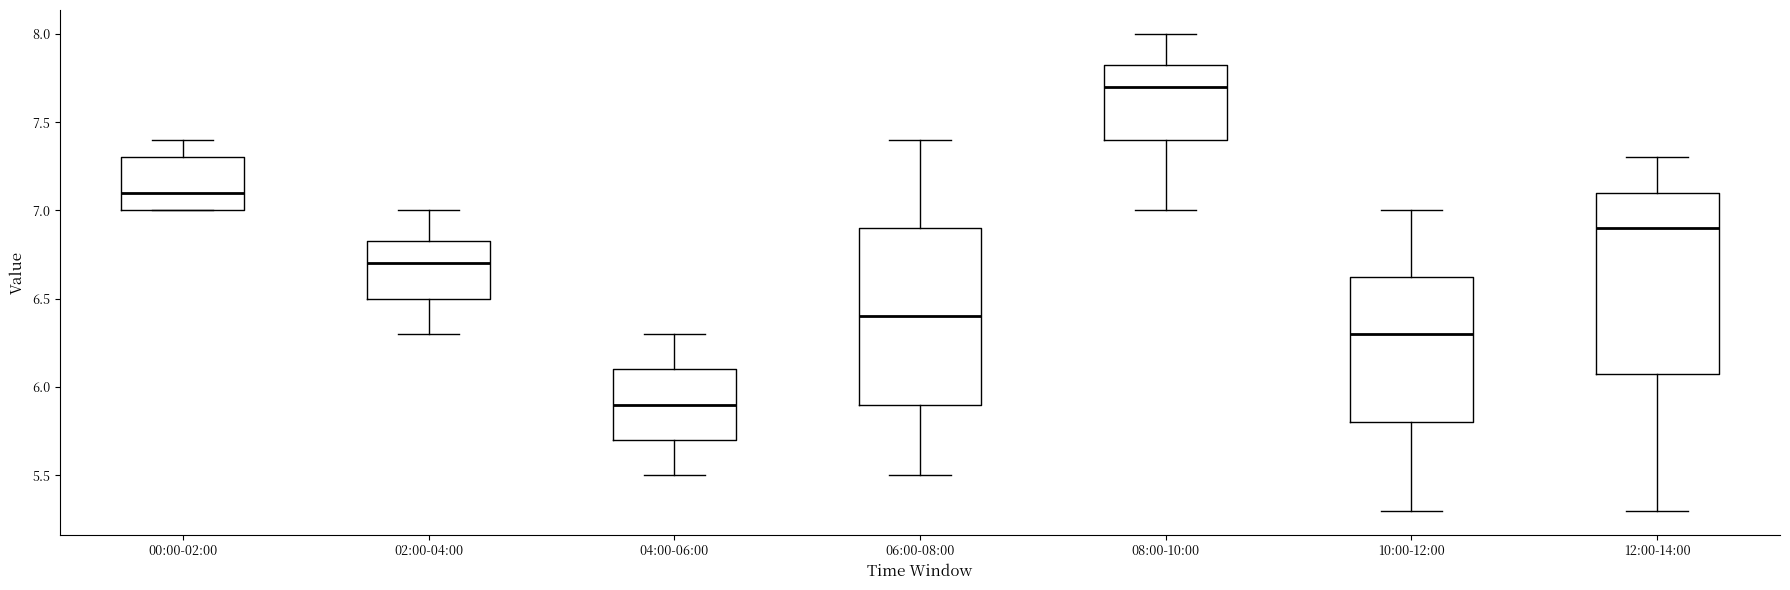

Reading left to right, read every box against the y-axis: the position of its median line, the range the box covers, and the ends of its whiskers. The values are not printed on the chart, so give them approximately, as read against the axis.

00:00-02:00: median 7.10, box 7.00 to 7.30, whiskers 7.00 to 7.40
02:00-04:00: median 6.70, box 6.50 to 6.85, whiskers 6.30 to 7.00
04:00-06:00: median 5.90, box 5.70 to 6.10, whiskers 5.50 to 6.30
06:00-08:00: median 6.40, box 5.90 to 6.90, whiskers 5.50 to 7.40
08:00-10:00: median 7.70, box 7.40 to 7.85, whiskers 7.00 to 8.00
10:00-12:00: median 6.30, box 5.80 to 6.65, whiskers 5.30 to 7.00
12:00-14:00: median 6.90, box 6.10 to 7.10, whiskers 5.30 to 7.30